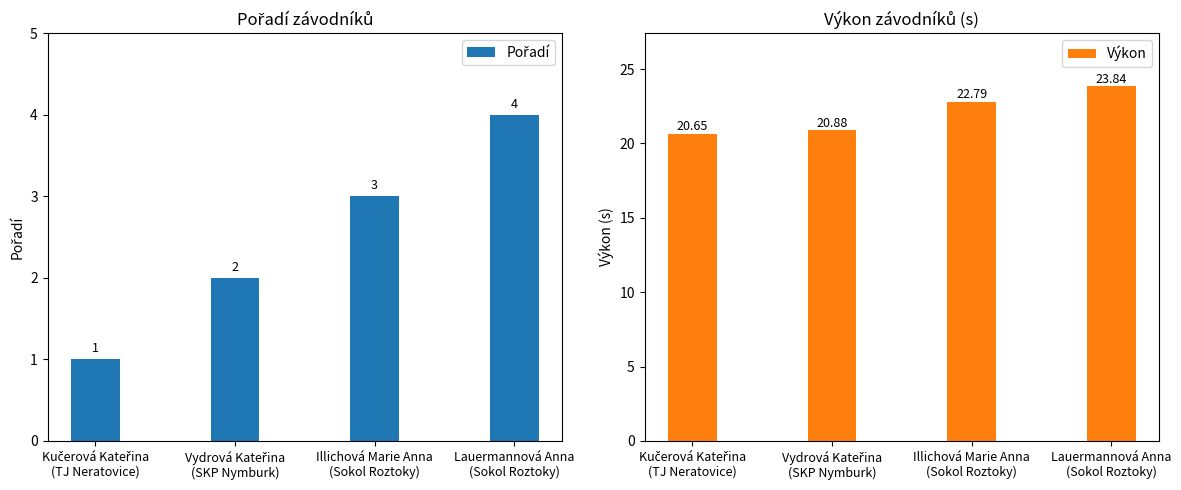

At which category is the sum across all series the highest?

Lauermannová Anna
(Sokol Roztoky)